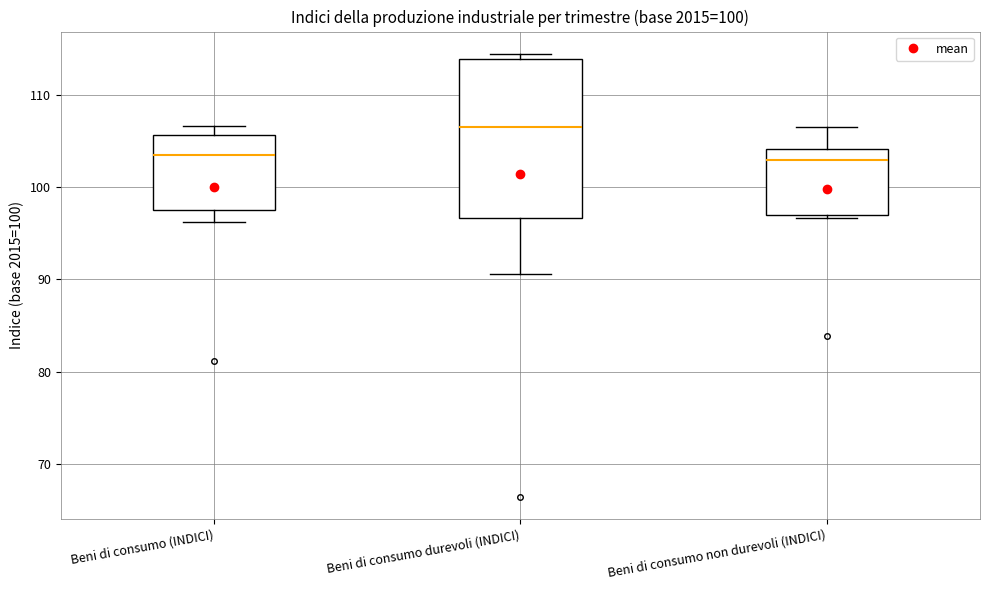

Where is the upper edge of the box for Beni di consumo durevoli (INDICI) on the y-axis? The values are not printed on the chart, so give them approximately, as read against the axis.

114